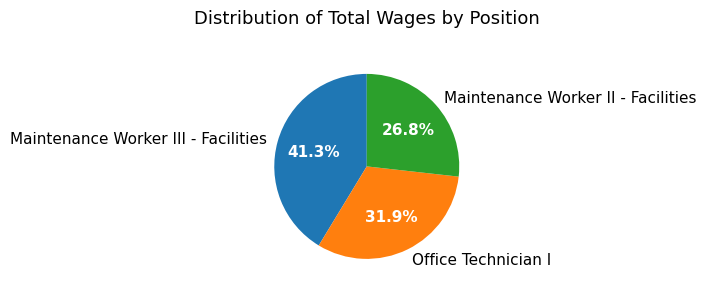

Do Office Technician I and Maintenance Worker III - Facilities together represent more than half of the pie?

Yes